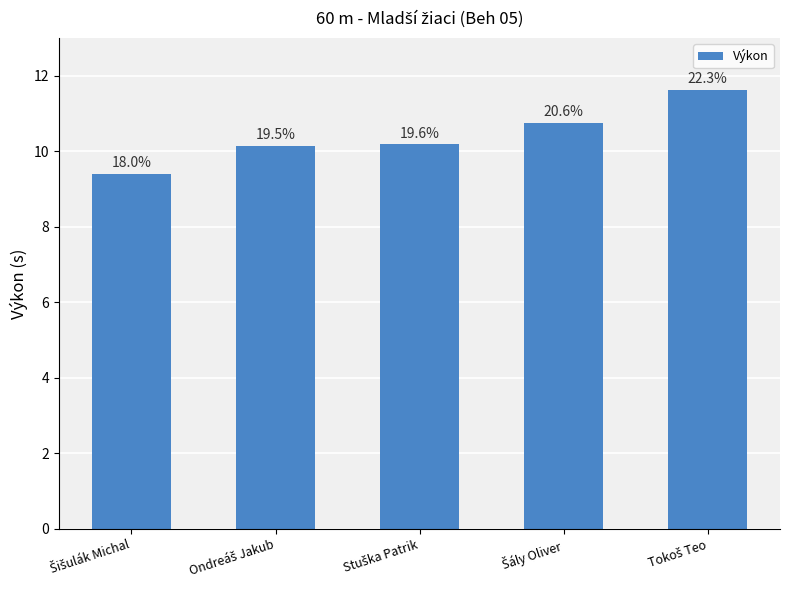

Where is the data nearest to the value 10?

Ondreáš Jakub